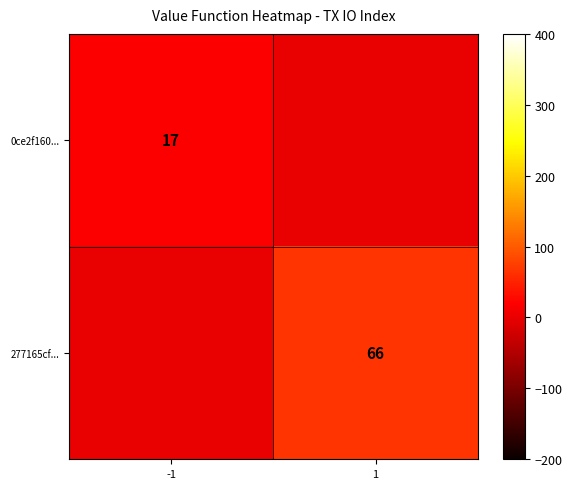

True or false: 277165cf... has a value of 66 at 1.

True